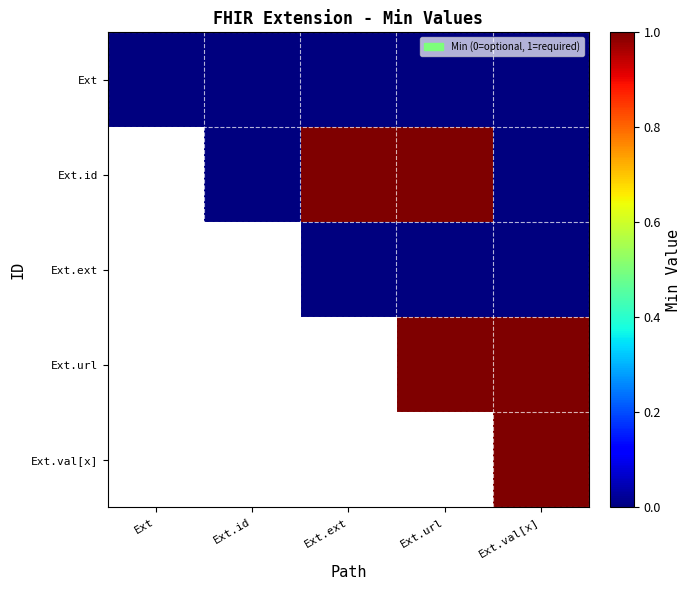

Reading left to right, what are all the values shown in this chart?

Ext: Ext=0	Ext.id=0	Ext.ext=0	Ext.url=0	Ext.val[x]=0
Ext.id: Ext=0	Ext.id=0	Ext.ext=1	Ext.url=1	Ext.val[x]=0
Ext.ext: Ext=0	Ext.id=0	Ext.ext=0	Ext.url=0	Ext.val[x]=0
Ext.url: Ext=1	Ext.id=0	Ext.ext=1	Ext.url=1	Ext.val[x]=1
Ext.val[x]: Ext=1	Ext.id=0	Ext.ext=1	Ext.url=1	Ext.val[x]=1